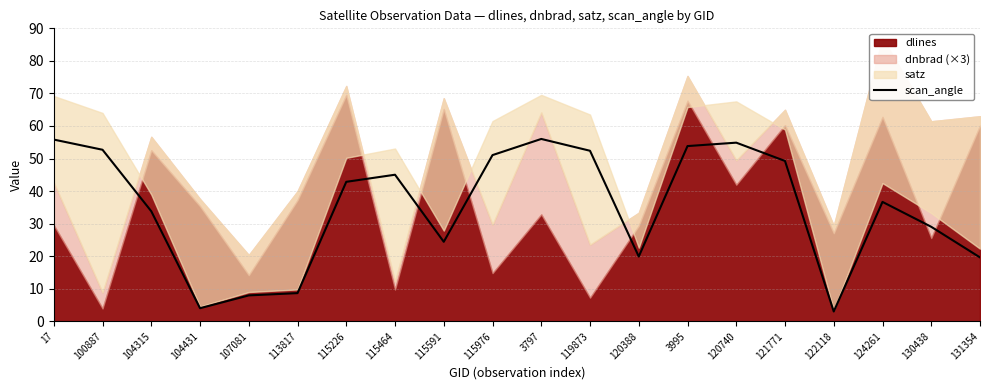

What is the maximum value for scan_angle?

56.0